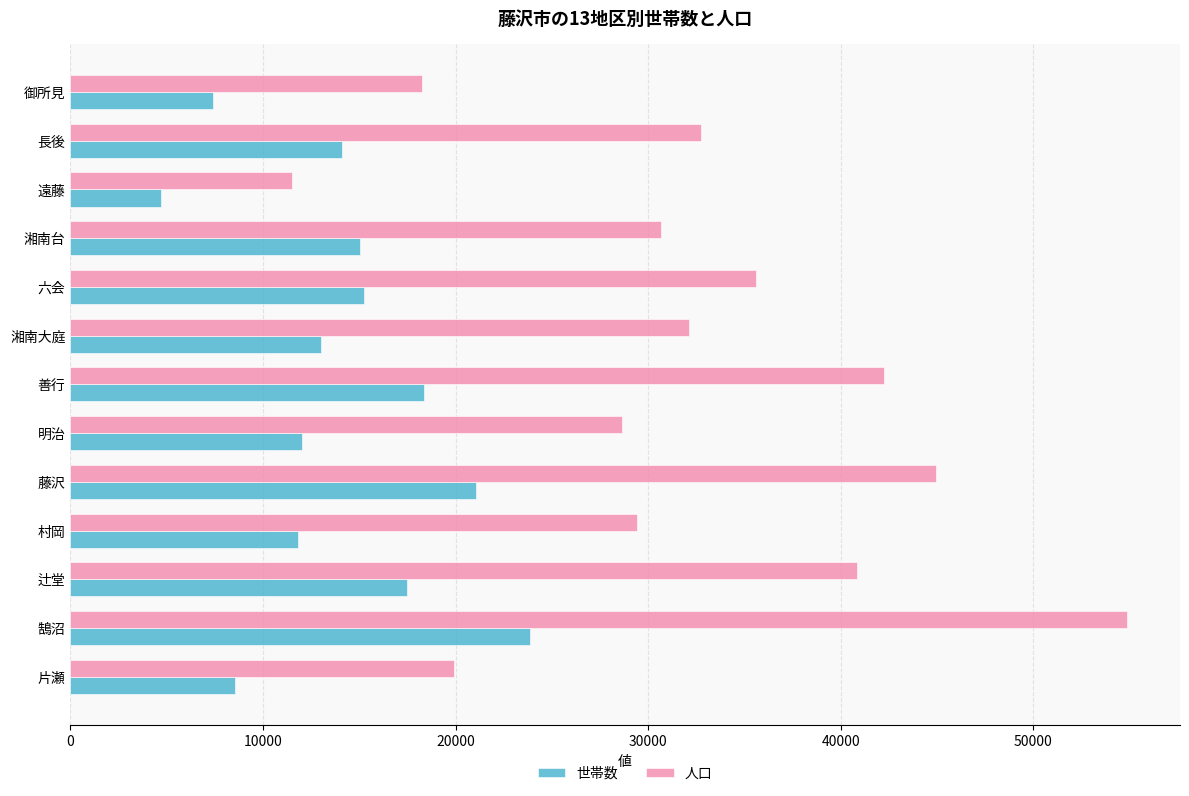

What are all the series names shown in the legend?

世帯数, 人口